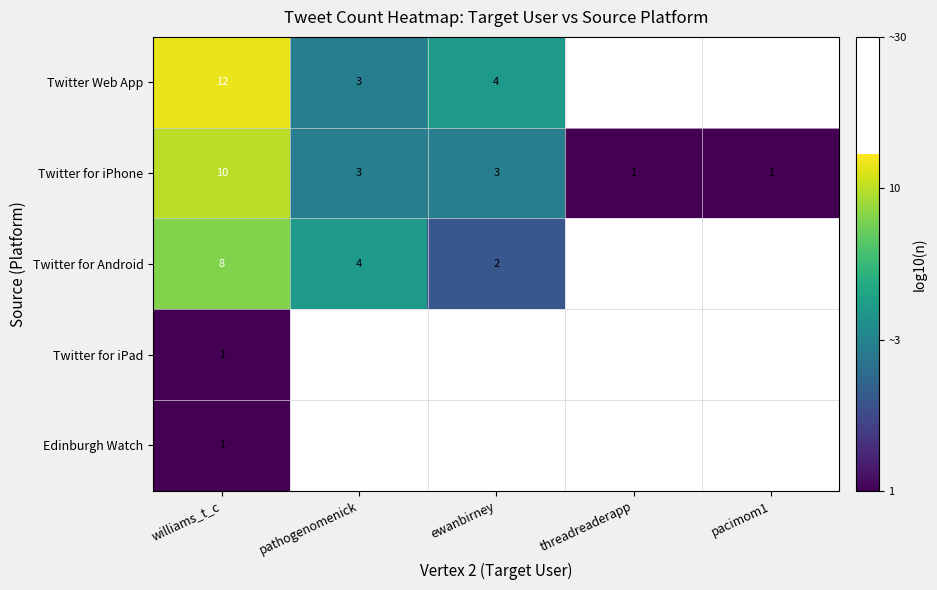

Which category has the lowest value across all series?

threadreaderapp